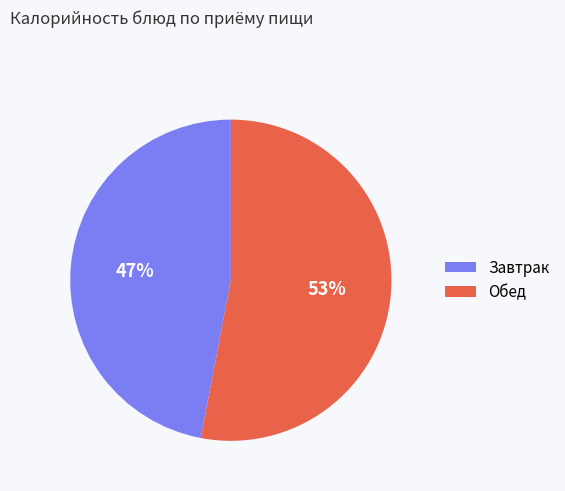

Which slice is the smallest?

Завтрак